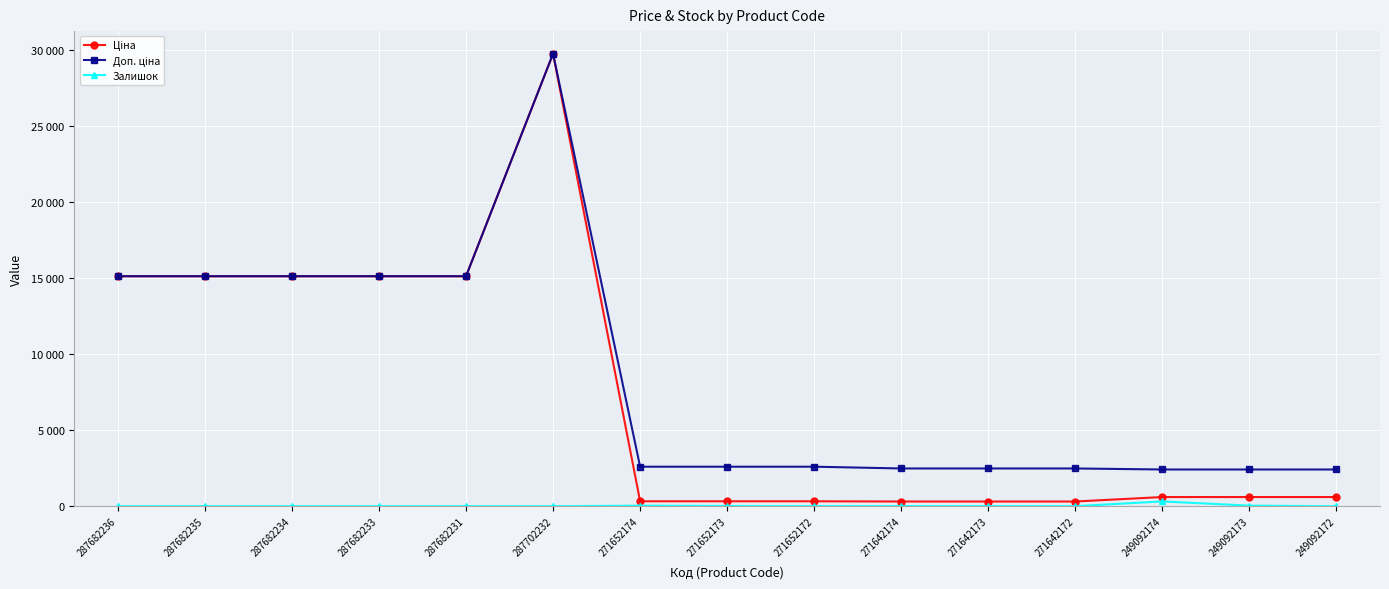

Does the chart have visible grid lines?

Yes